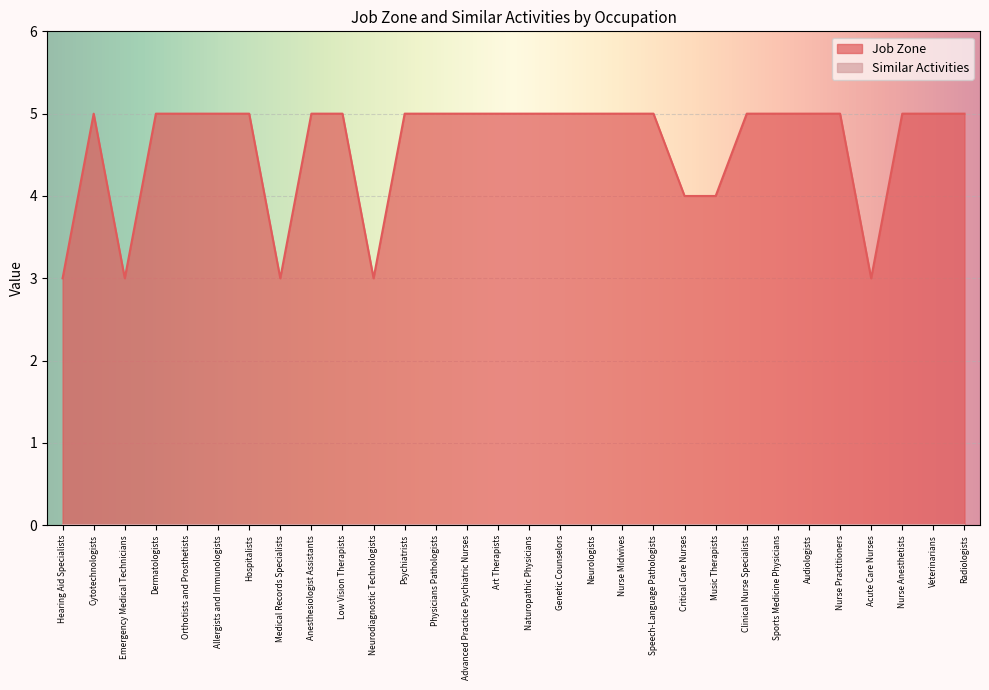

What is the label of the 15th point from the right?

Naturopathic Physicians